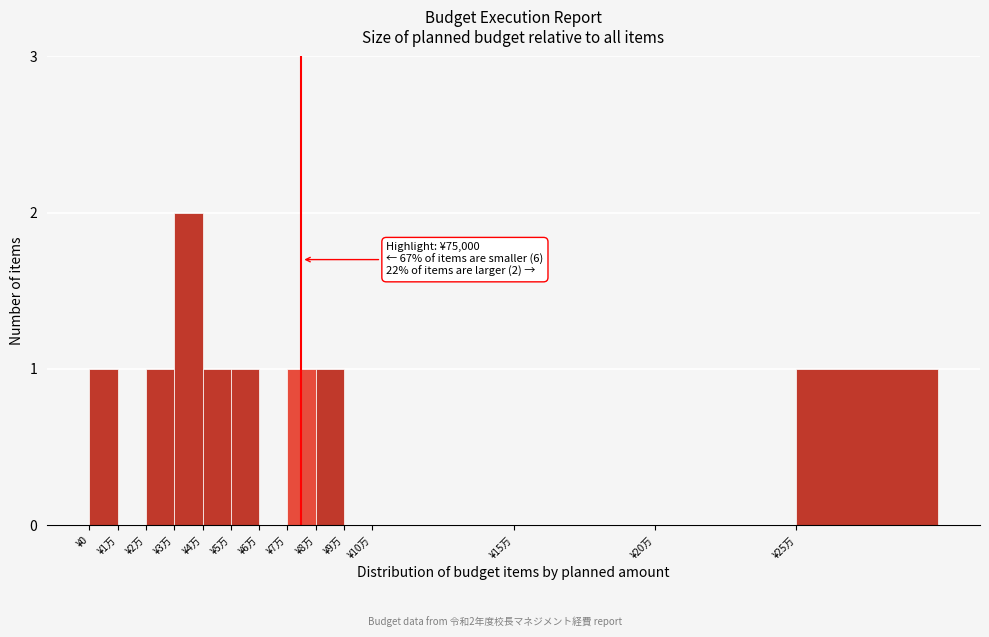

Reading left to right, transcribe all the data shown in this chart.

¥0=1	¥1万=0	¥2万=1	¥3万=2	¥4万=1	¥5万=1	¥6万=0	¥7万=1	¥8万=1	¥9万=0	¥10万=0	¥15万=0	¥20万=0	¥25万=1